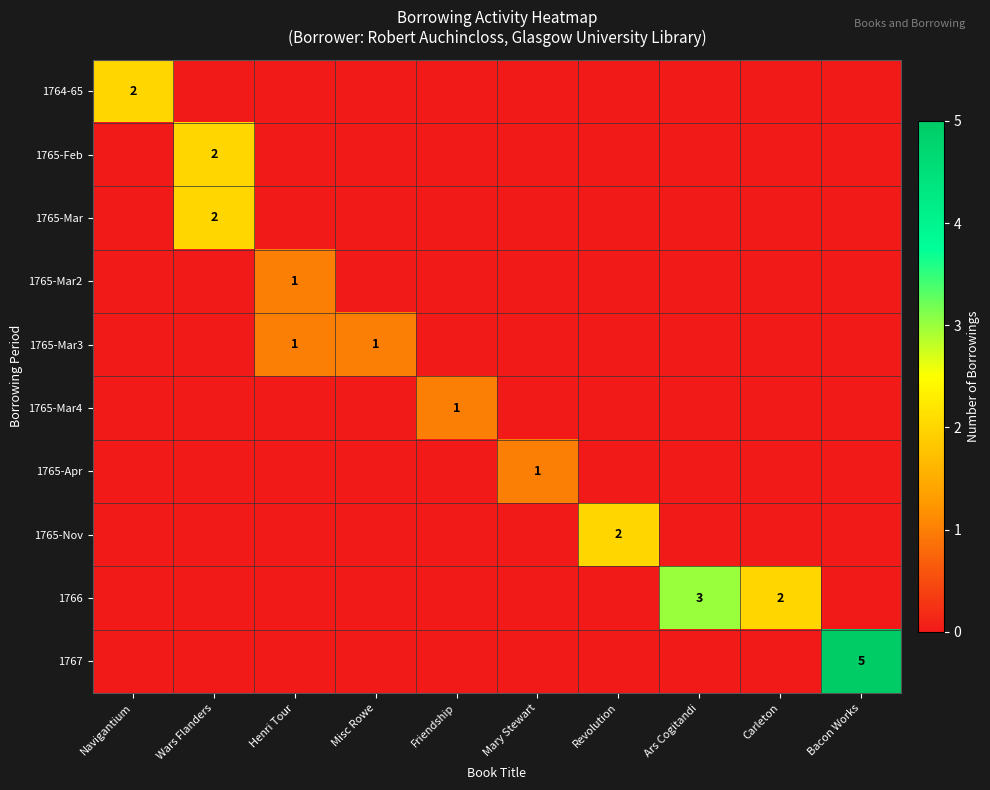

What is the greatest value displayed?

5